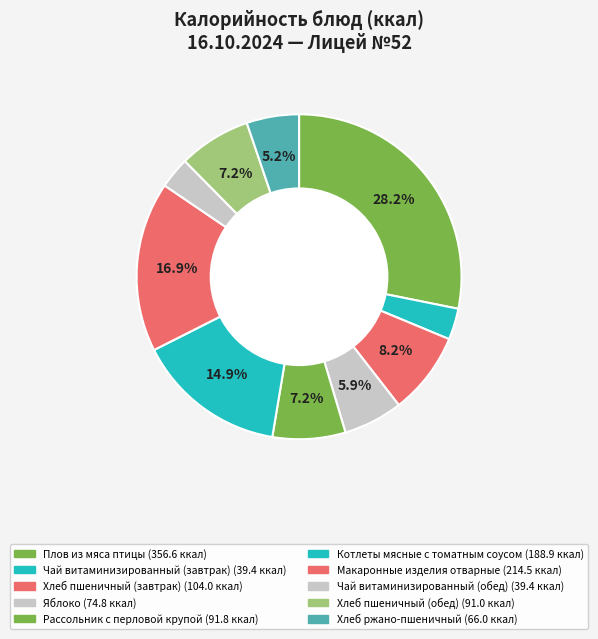

Does any single category account for the majority?

No